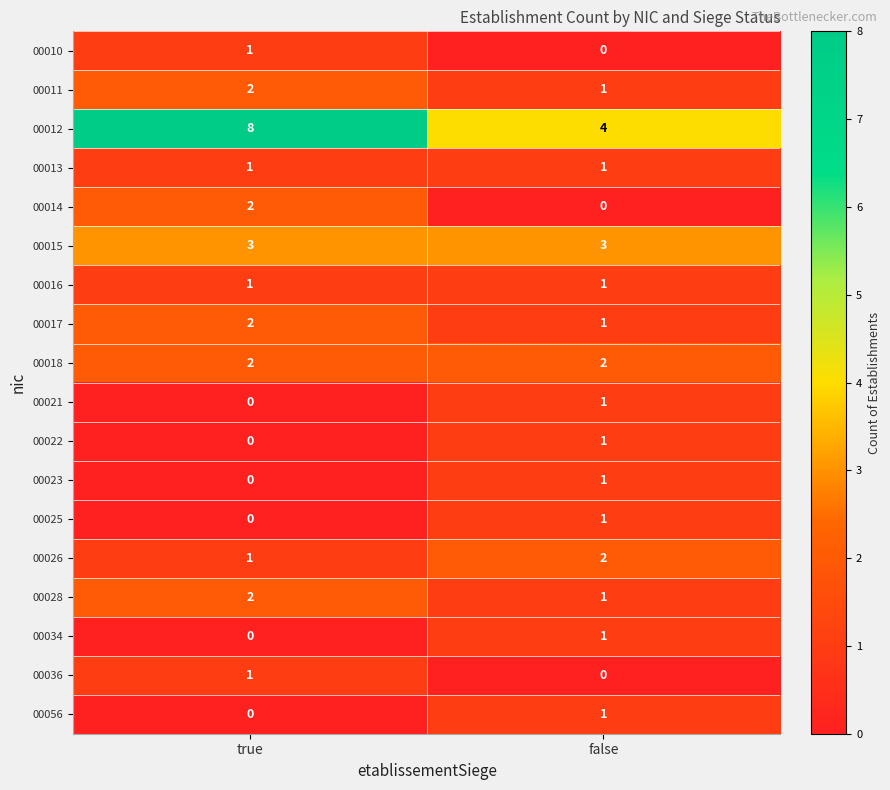

Is the value of 00034 at true greater than the value of 00056 at false?

No